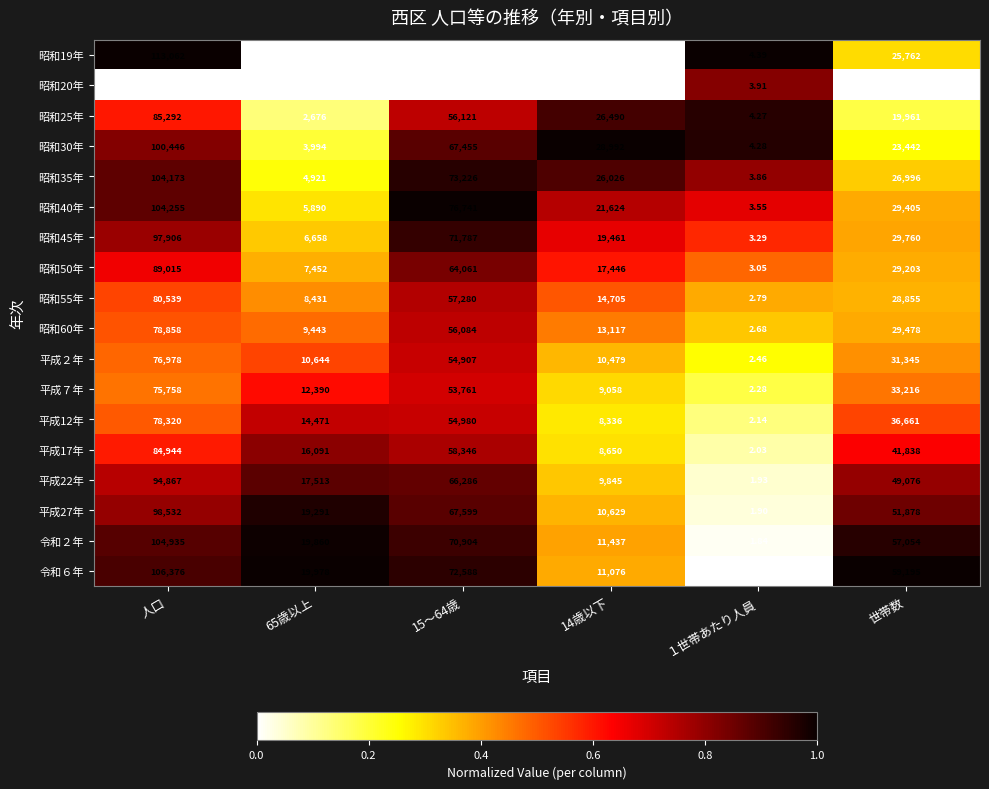

The 平成22年 series shows 0.5 at 15～64歳. True or false?

False